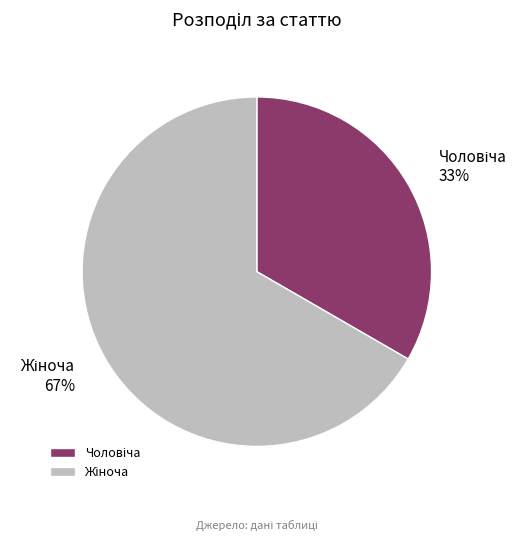

Does any single category account for the majority?

Yes